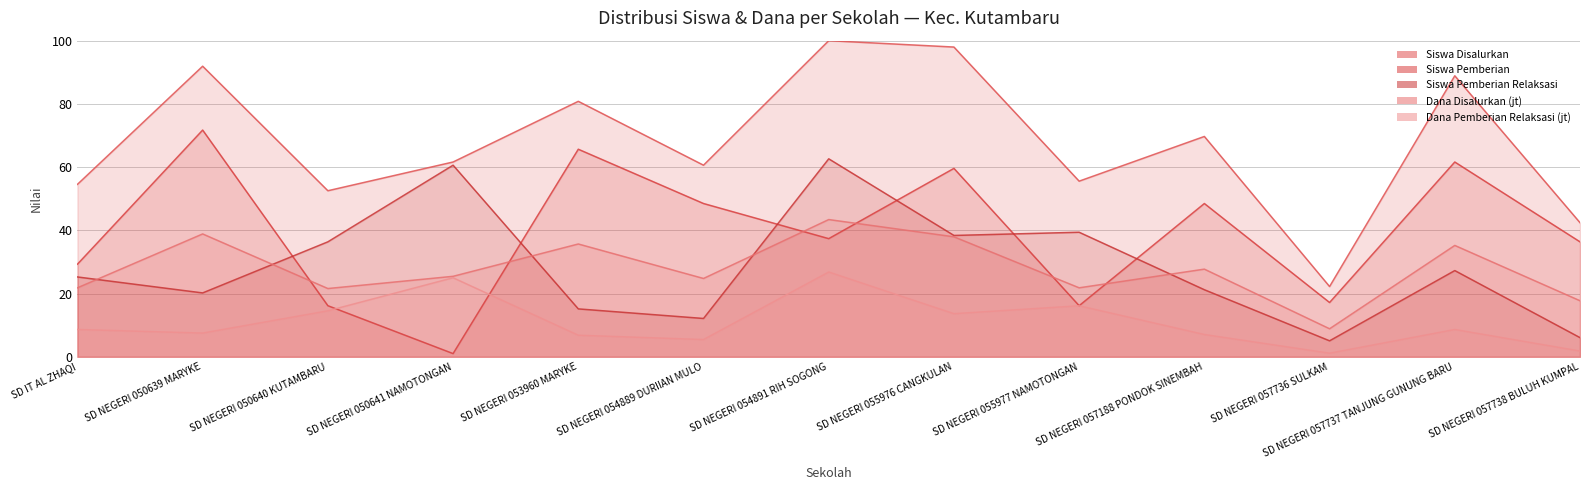

Is it true that Dana Disalurkan (jt) equals 22.5 at SD NEGERI 057737 TANJUNG GUNUNG BARU?

False